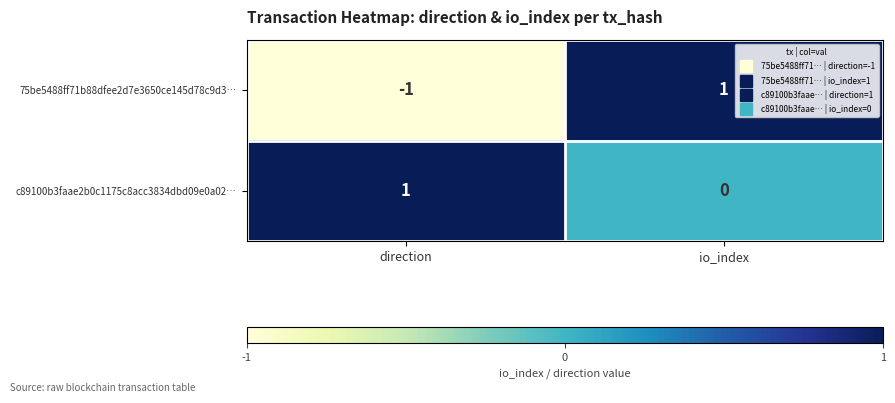

Rank the series by their average value, from lowest to highest.

75be5488ff71b88dfee2d7e3650ce145d78c9d3…, c89100b3faae2b0c1175c8acc3834dbd09e0a02…